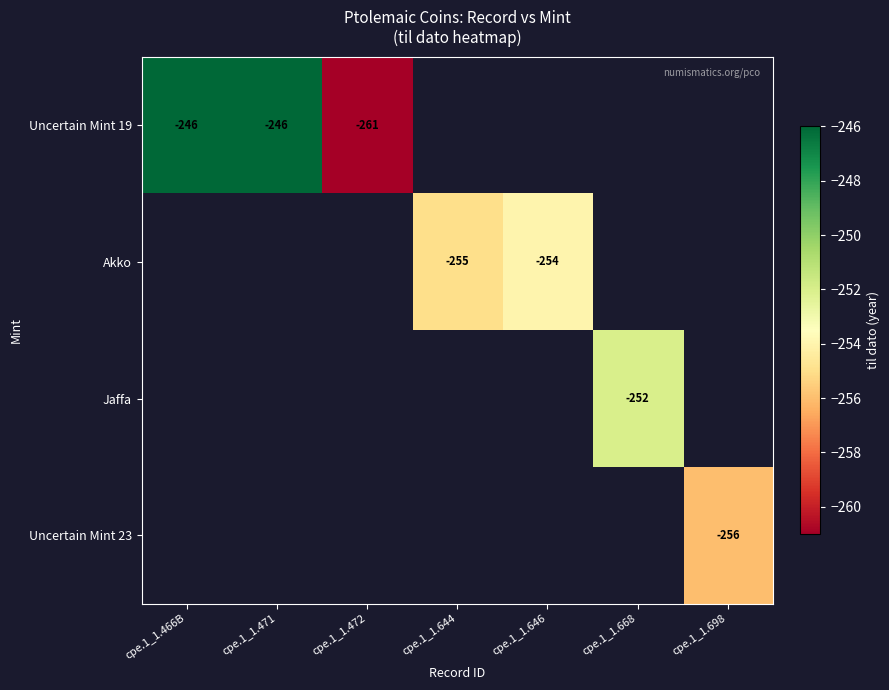

What is the sum of the Akko values at cpe.1_1.644 and cpe.1_1.646?

-509